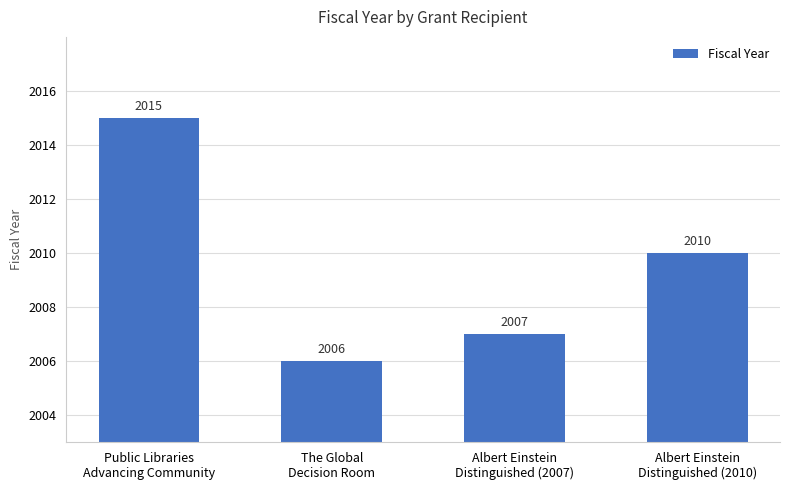

How many data points does each series have?

4